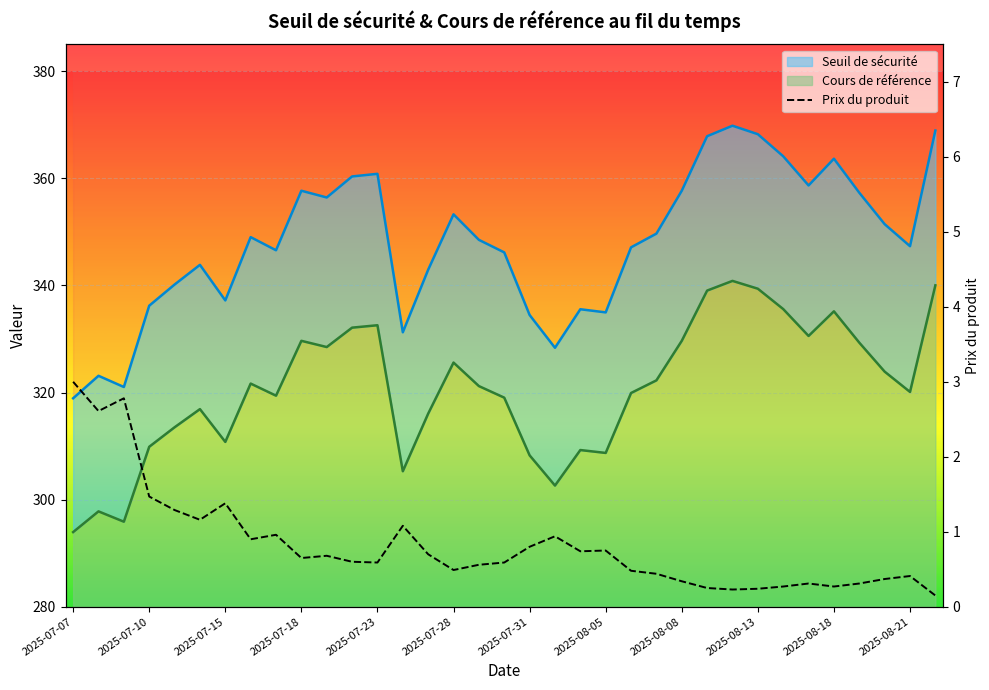

How many lines are shown in the chart?

3